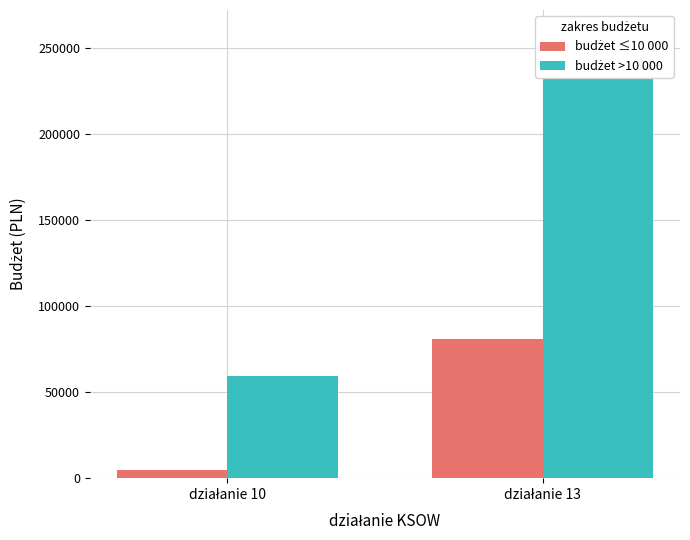

Which category has the highest value across all series?

działanie 13